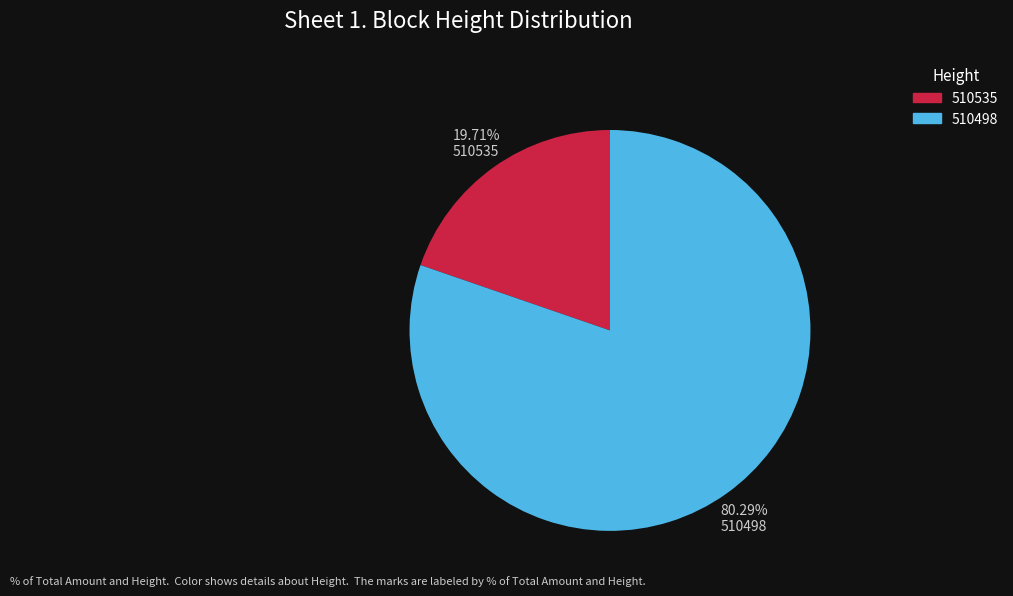

What percentage is the 510535 slice, to the nearest percent?

20%